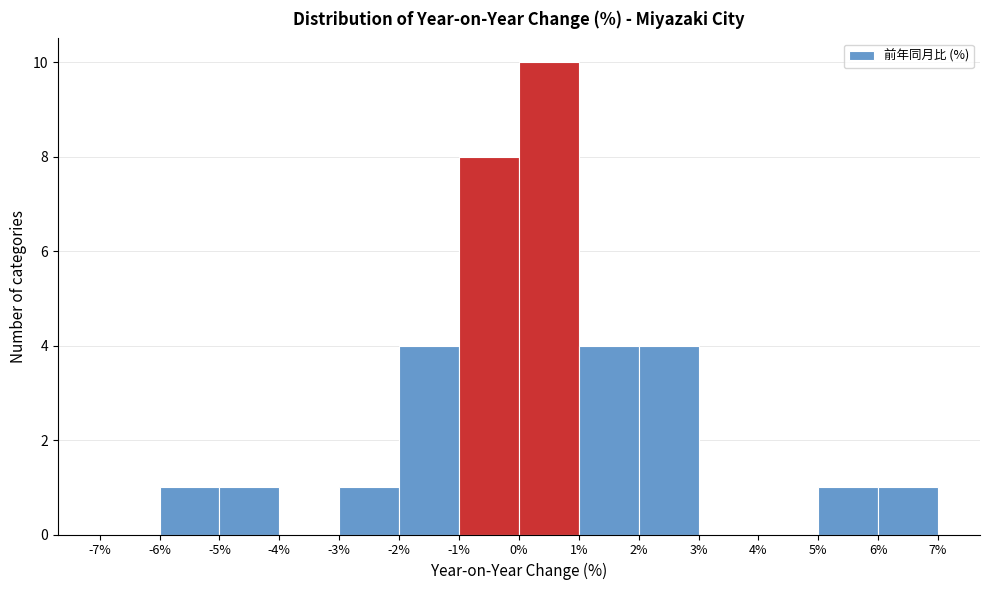

Reading left to right, transcribe this chart: for each bar, give the range it covers on the x-axis and its height. The values are not printed on the chart, so give them approximately, as read against the axis.

-7% to -6%: 0
-6% to -5%: 1
-5% to -4%: 1
-4% to -3%: 0
-3% to -2%: 1
-2% to -1%: 4
-1% to 0%: 8
0% to 1%: 10
1% to 2%: 4
2% to 3%: 4
3% to 4%: 0
4% to 5%: 0
5% to 6%: 1
6% to 7%: 1